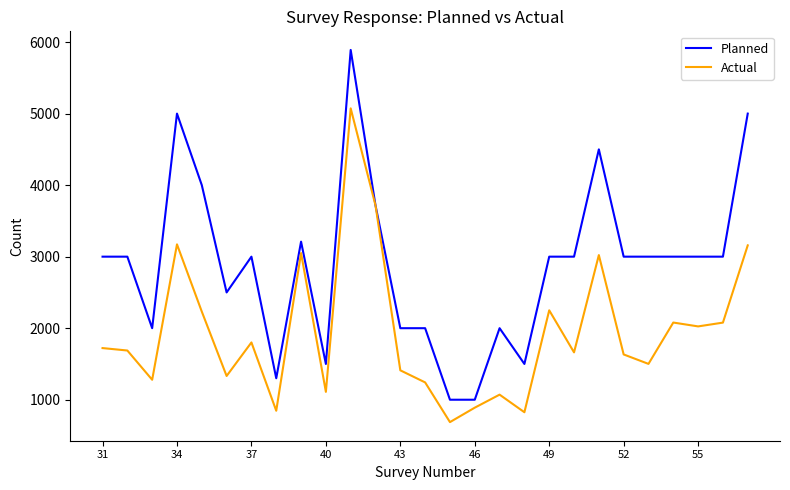

Rank the series by their maximum value, from highest to lowest.

Planned, Actual